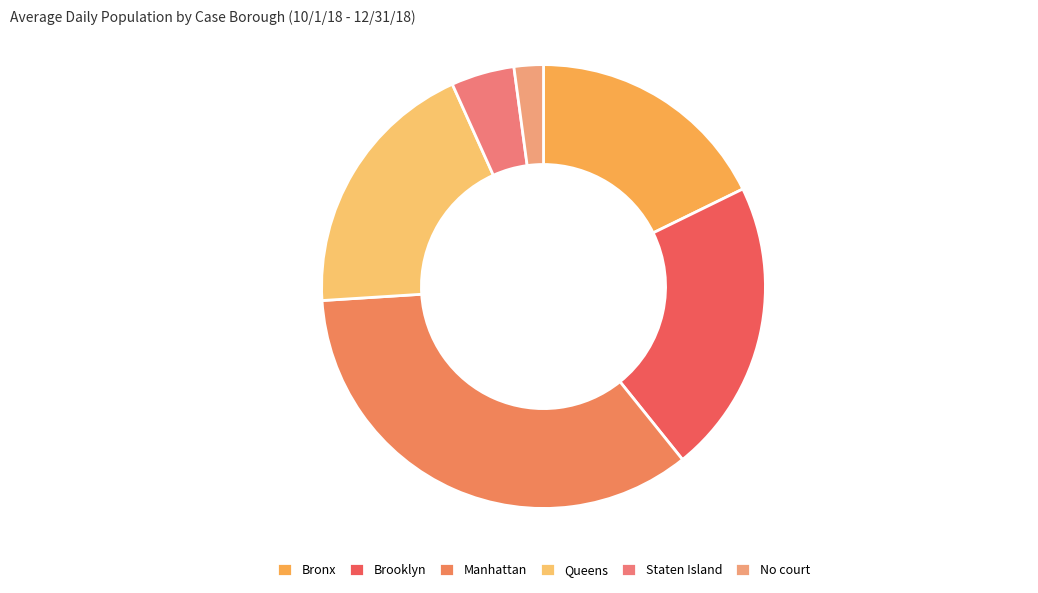

Which category has the biggest portion of the pie?

Manhattan